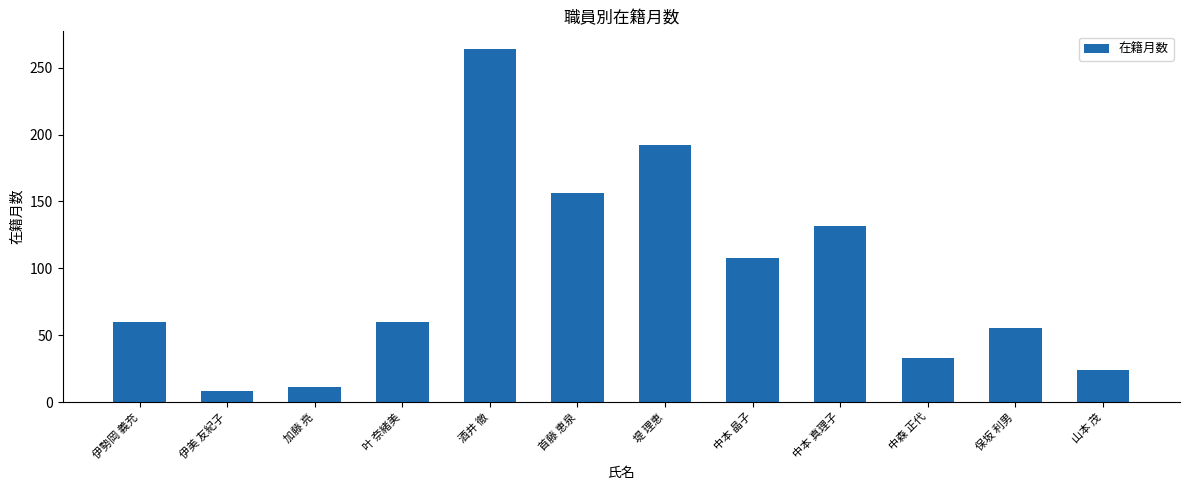

Which label corresponds to the smallest value in the chart?

伊美 友紀子